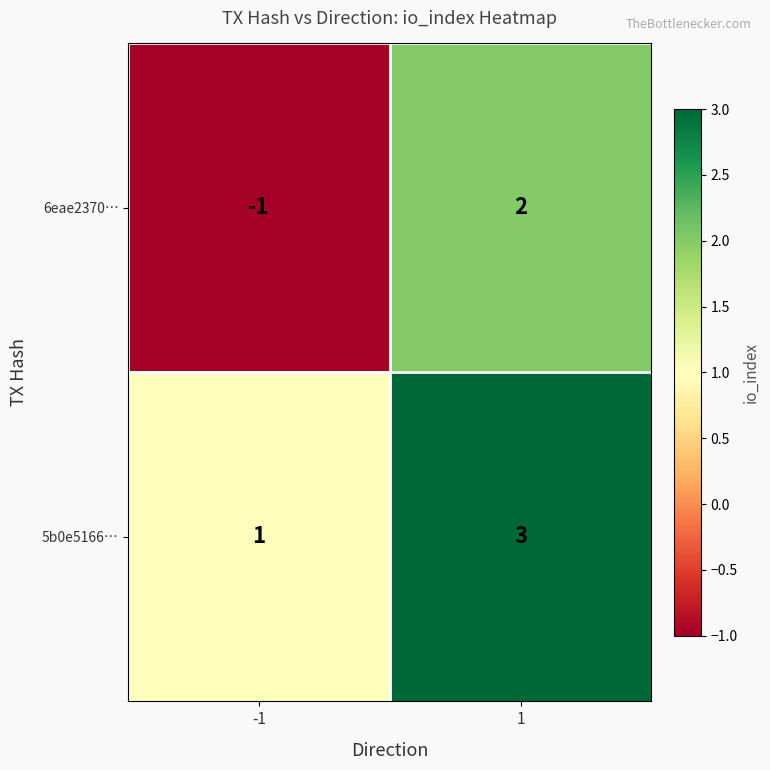

What is the greatest value displayed?

3